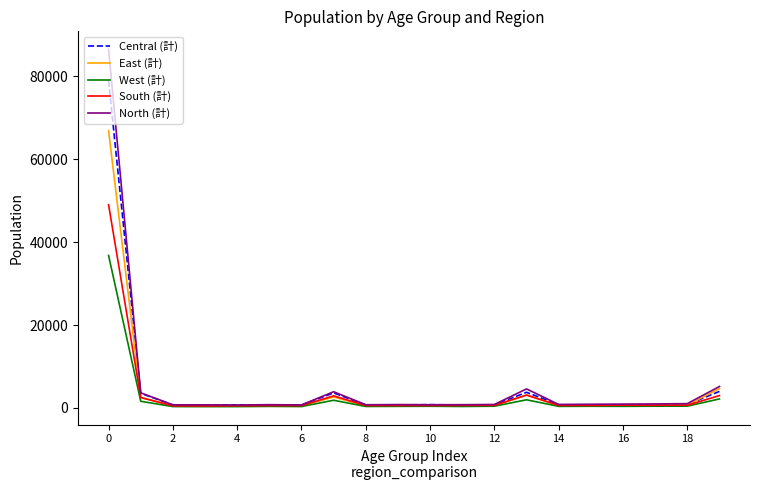

Rank the series by their maximum value, from highest to lowest.

North (計), Central (計), East (計), South (計), West (計)